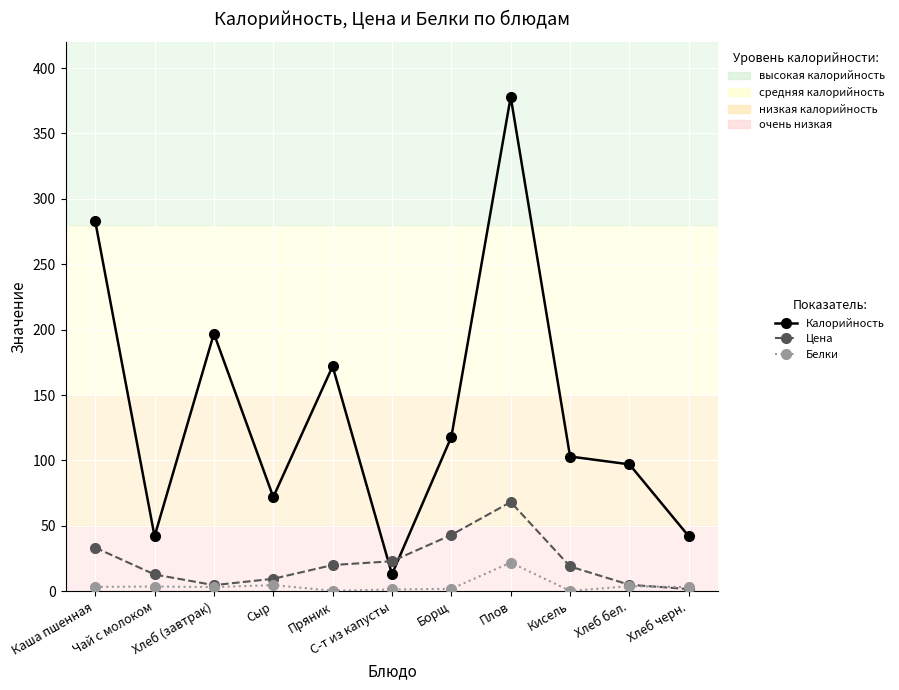

How many interior local peaks does the Калорийность series have?

3